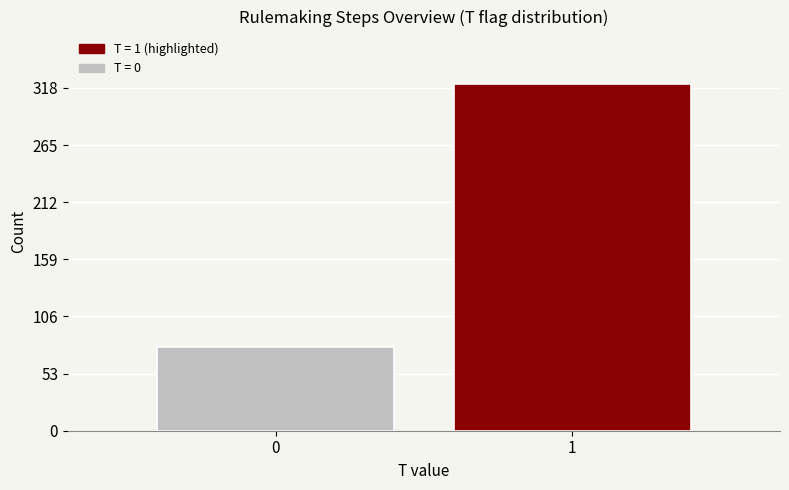

Reading left to right, extract all data points from this chart.

0=78	1=322